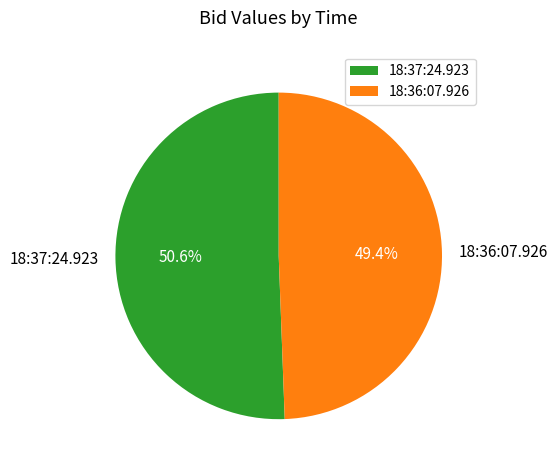

What percentage is NOT represented by 18:36:07.926?

50.6%